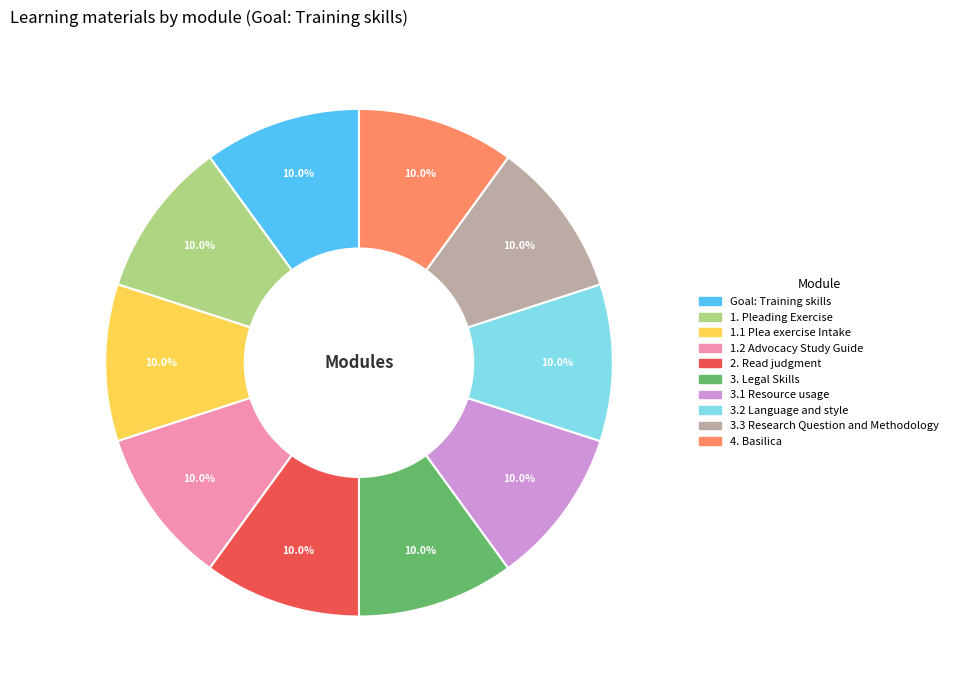

Combined, what portion of the pie is 3.2 Language and style and 1.1 Plea exercise Intake?

20.0%